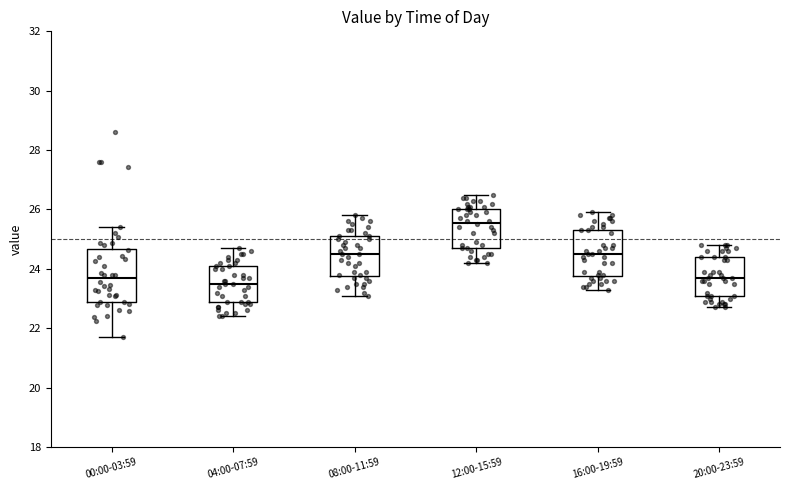

Comparing the boxes themselves (not the whiskers), which one is the tallest?

00:00-03:59